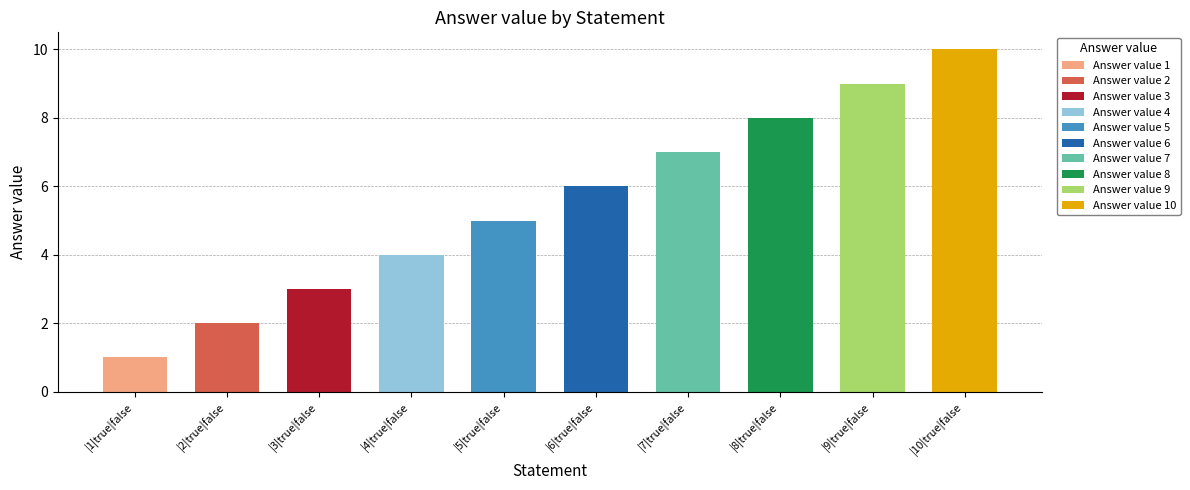

What is the change in value from |1|true|false to |3|true|false?

+2